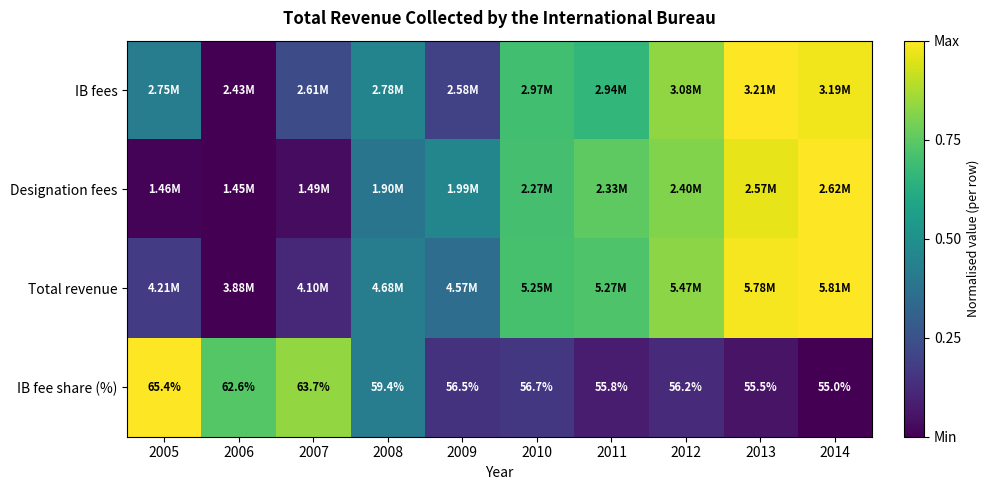

At which label does IB fee share (%) reach its peak?

2005